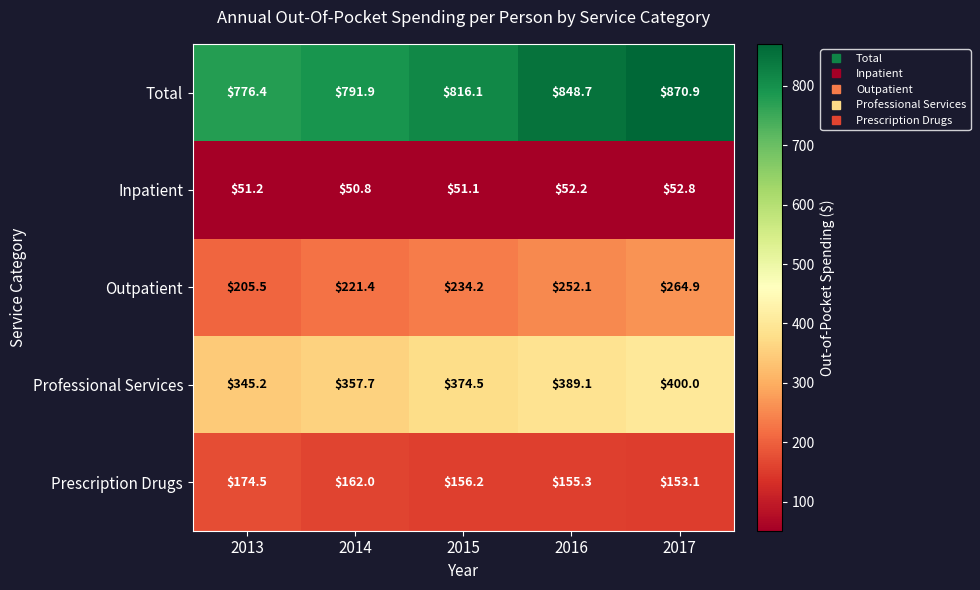

Which label corresponds to the largest value in the chart?

2017